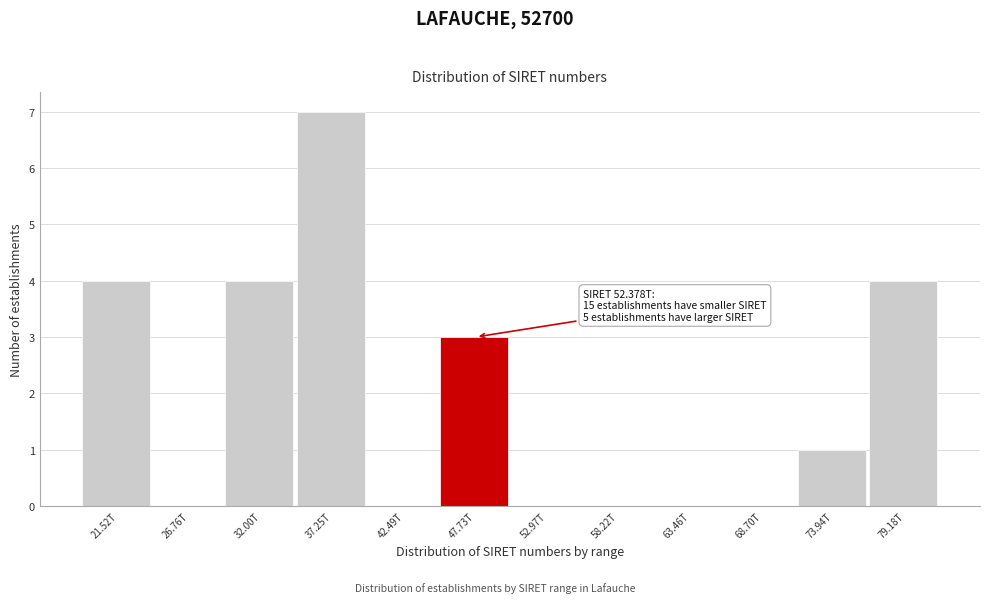

Reading right to left, what are all the values shown in this chart?

79.18T=4	73.94T=1	68.70T=0	63.46T=0	58.22T=0	52.97T=0	47.73T=3	42.49T=0	37.25T=7	32.00T=4	26.76T=0	21.52T=4